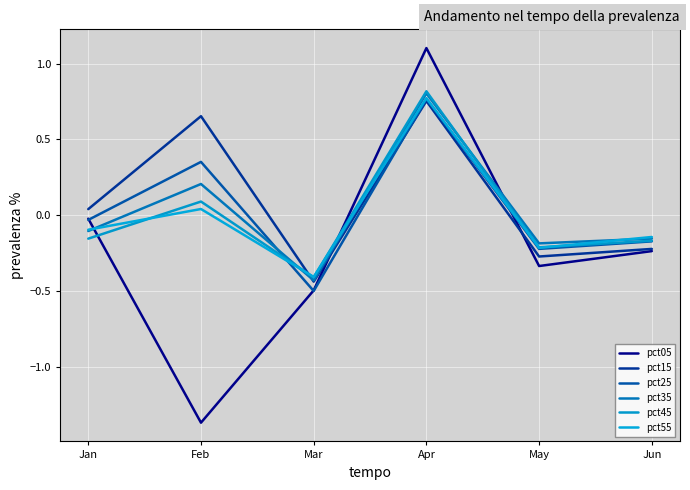

What is the approximate value of pct55 at Jan?

-0.1